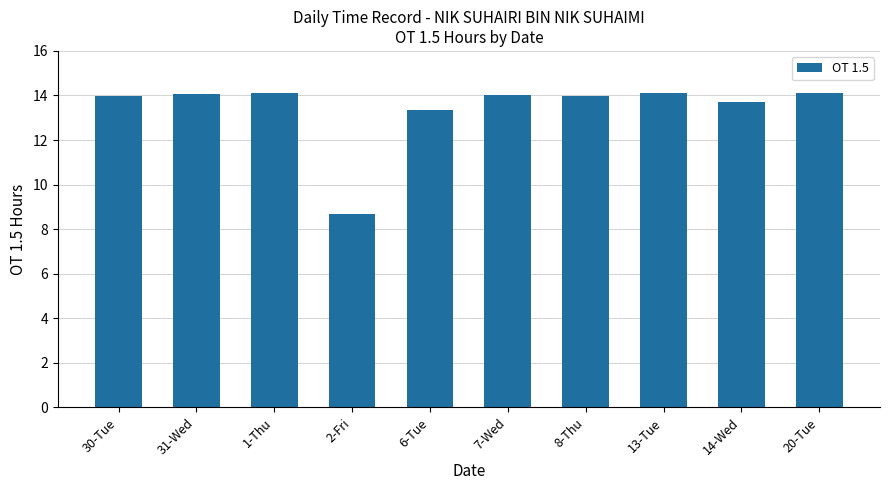

What is the smallest value displayed?

8.7